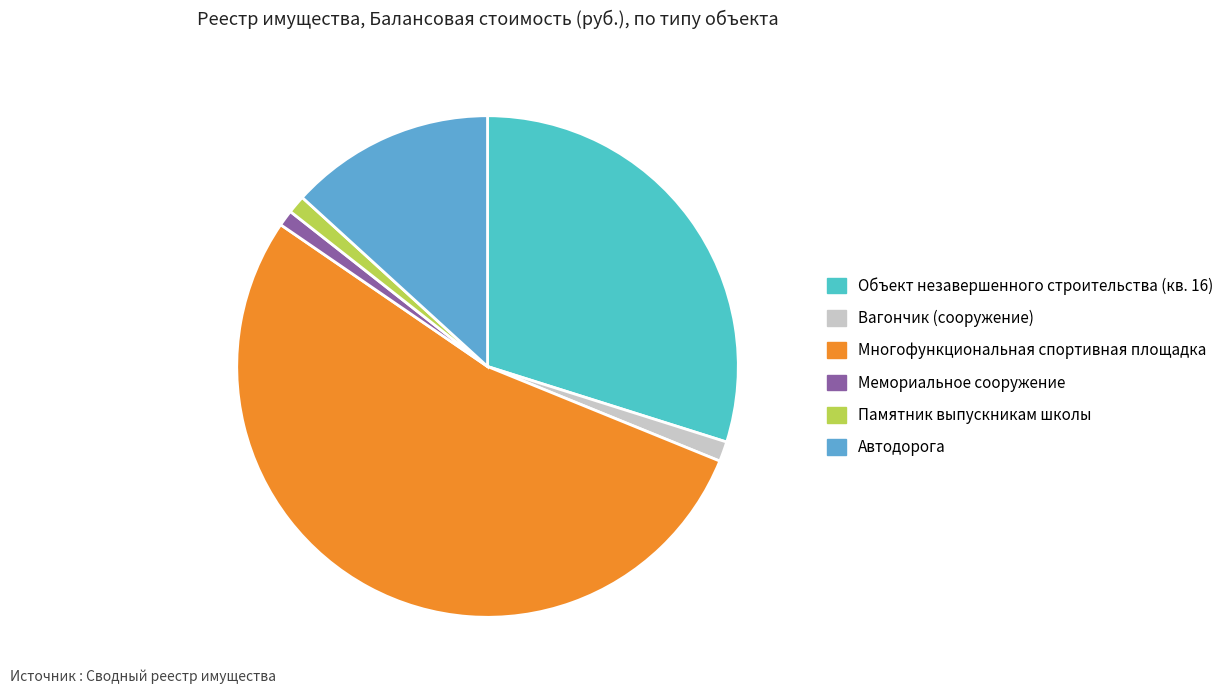

To the nearest percent, what portion does Автодорога represent?

13%